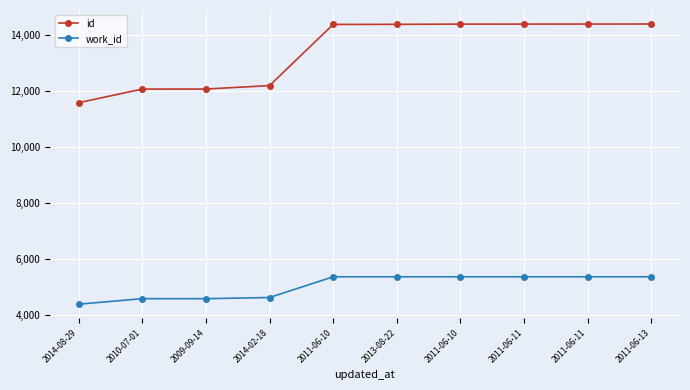

Reading left to right, what are all the values shown in this chart?

id: 11581	12068	12069	12192	14376	14379	14387	14388	14389	14391
work_id: 4387	4584	4584	4626	5366	5366	5366	5366	5366	5366